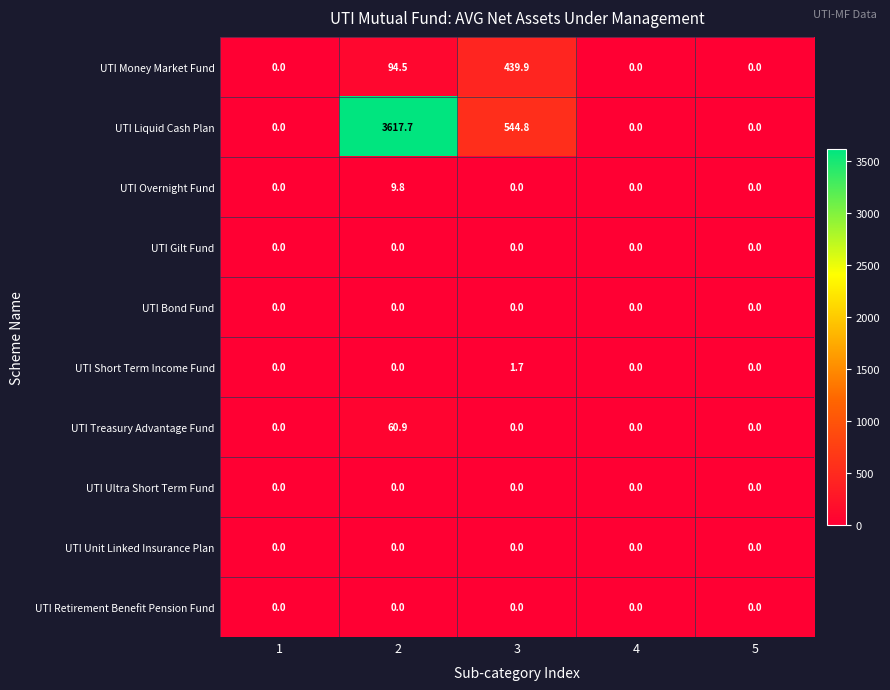

Which series has the largest range (max minus min)?

UTI Liquid Cash Plan